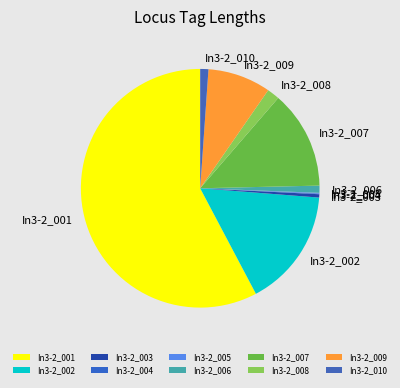

To the nearest percent, what is the combined percentage of In3-2_008 and In3-2_002?

18%